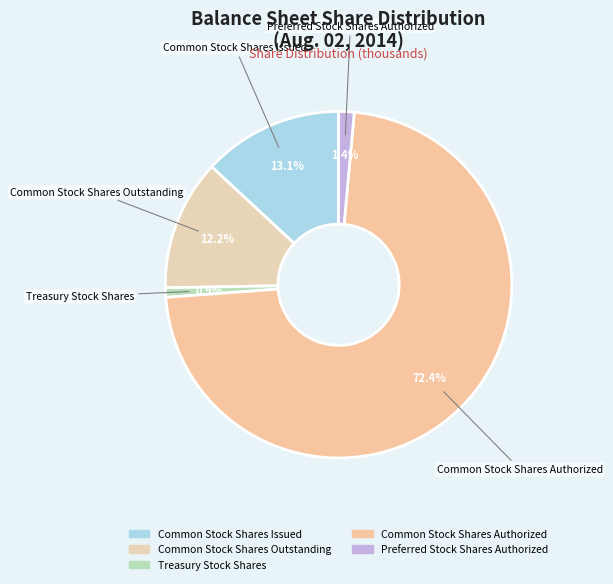

To the nearest percent, what is the combined percentage of Treasury Stock Shares and Common Stock Shares Issued?

14%